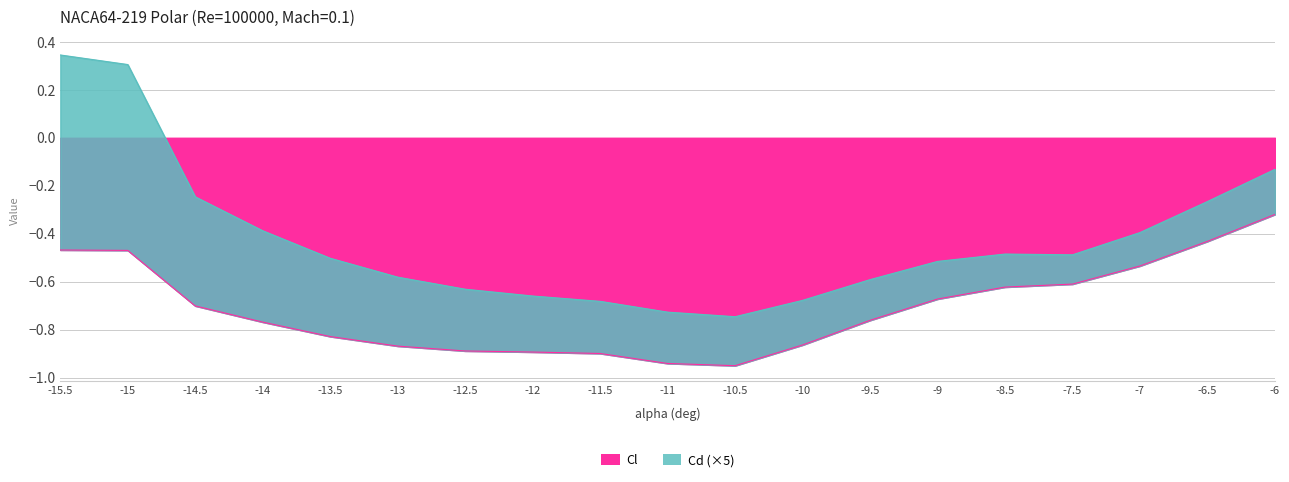

The value at -12.5 is -0.9. True or false?

True